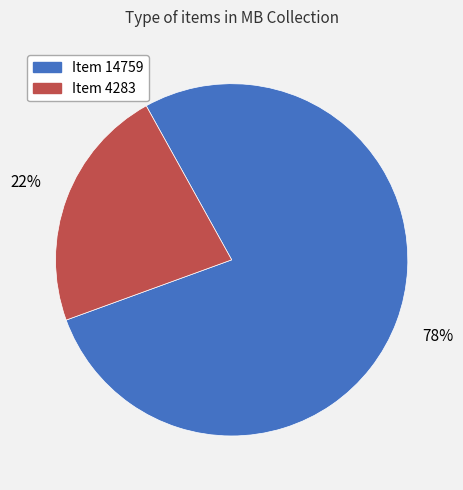

Which slice is the largest?

Item 14759